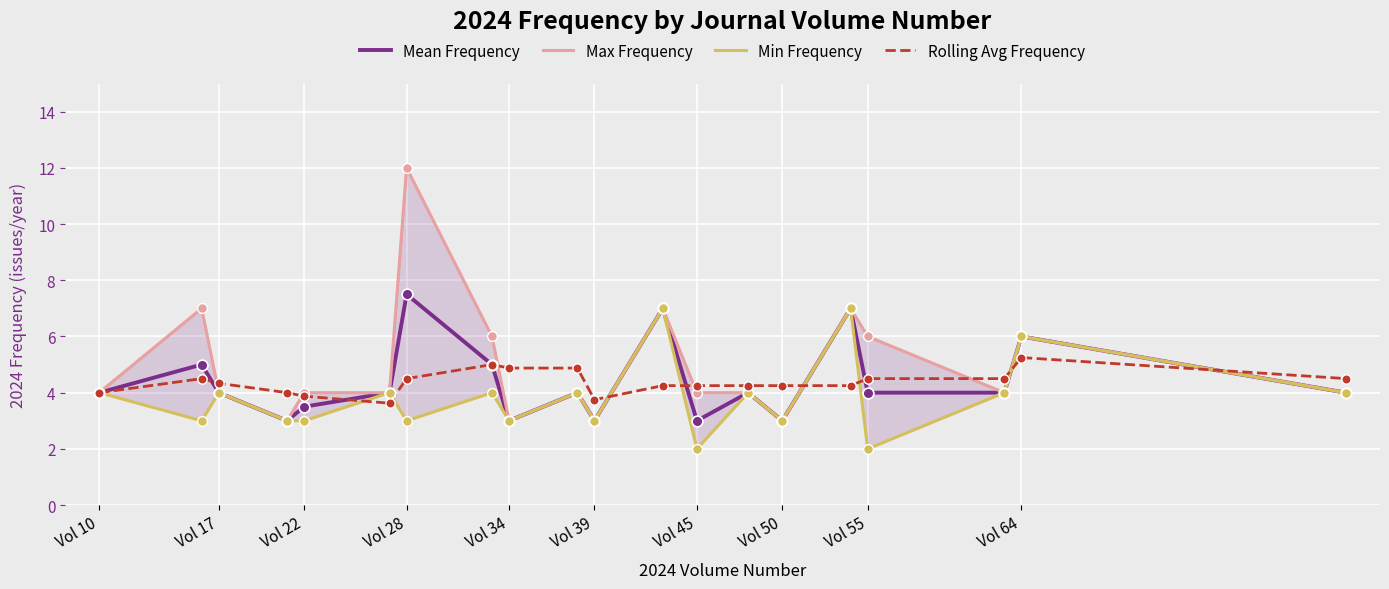

At how many categories does at least one series exceed 8?

1